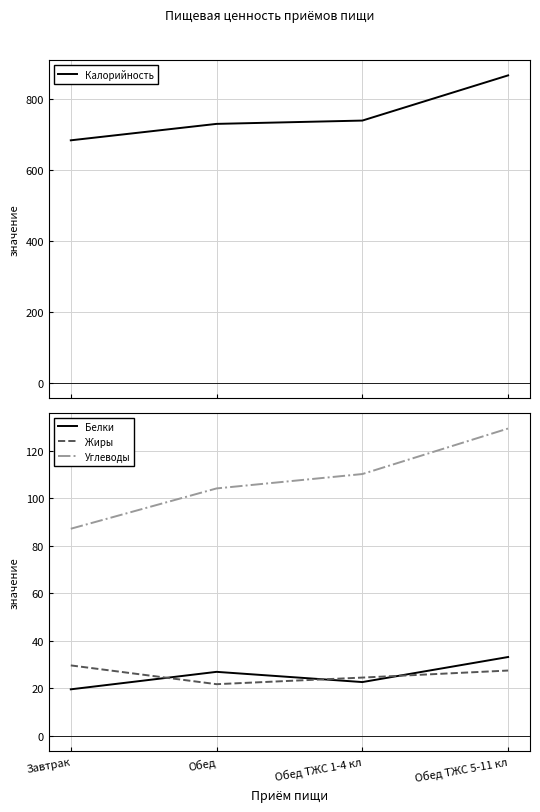

Where is Белки nearest to the value 26?

Обед